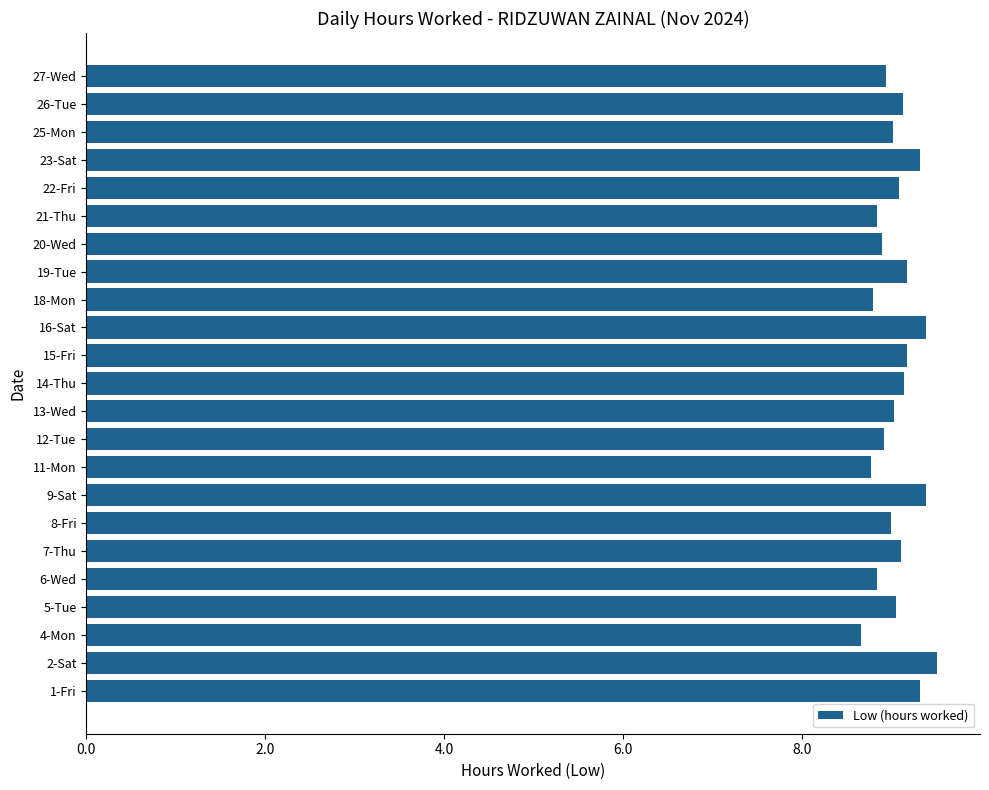

What is the sum of the values at 26-Tue and 2-Sat?

18.6